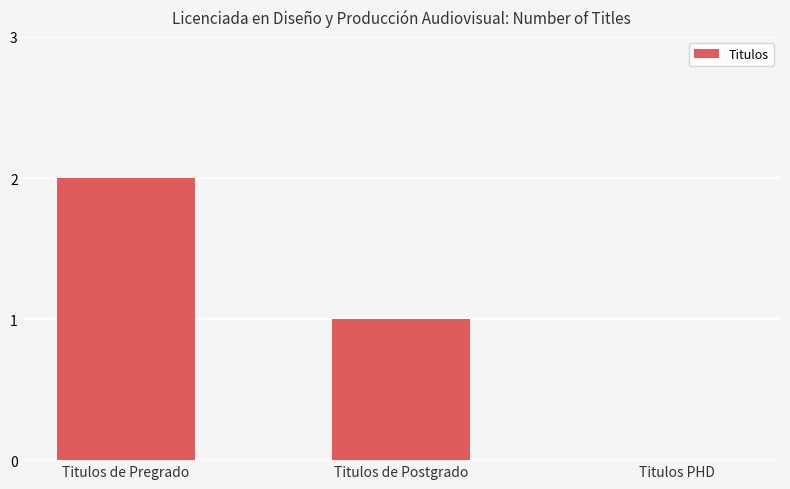

How many data points does each series have?

3